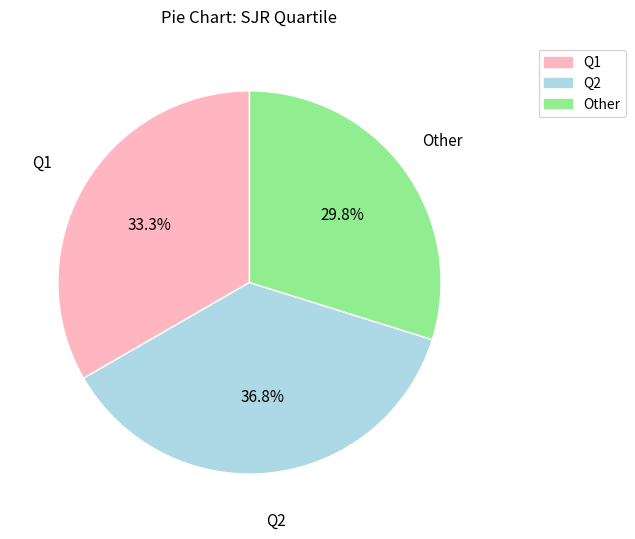

Is there any slice that represents more than half of the pie?

No